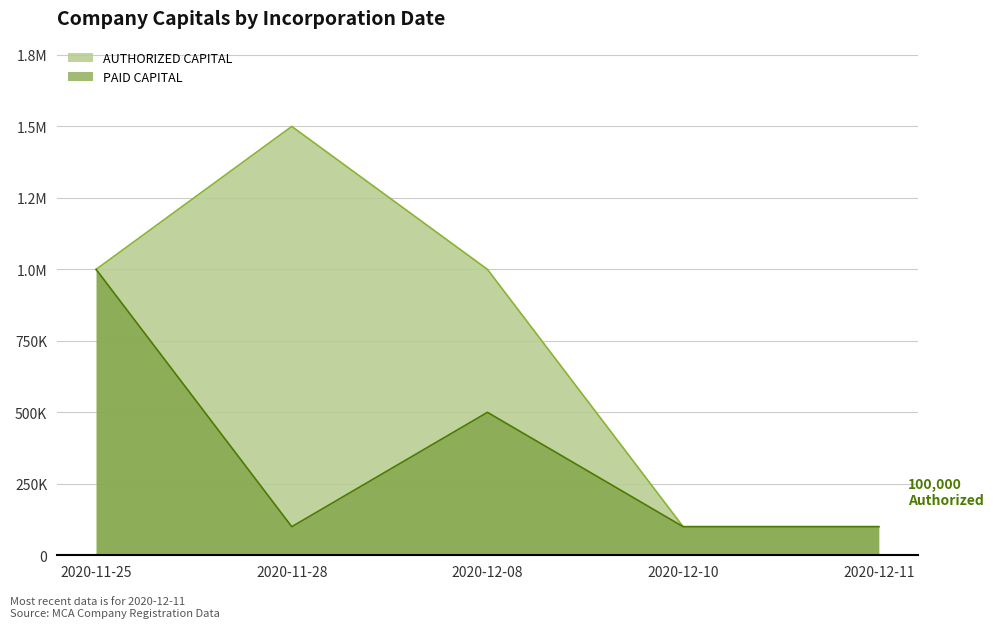

What is the label of the 5th point from the right?

2020-11-25